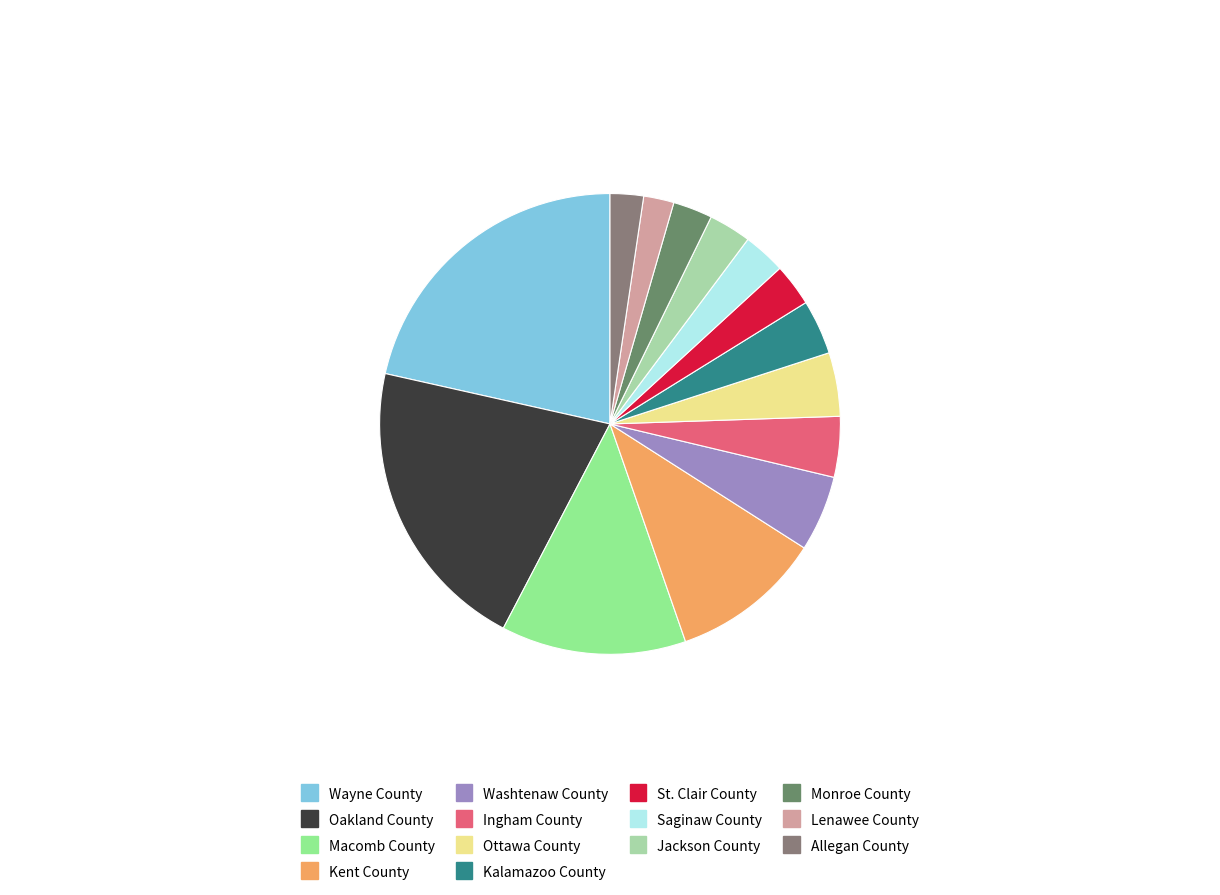

How many segments does this pie chart have?

14